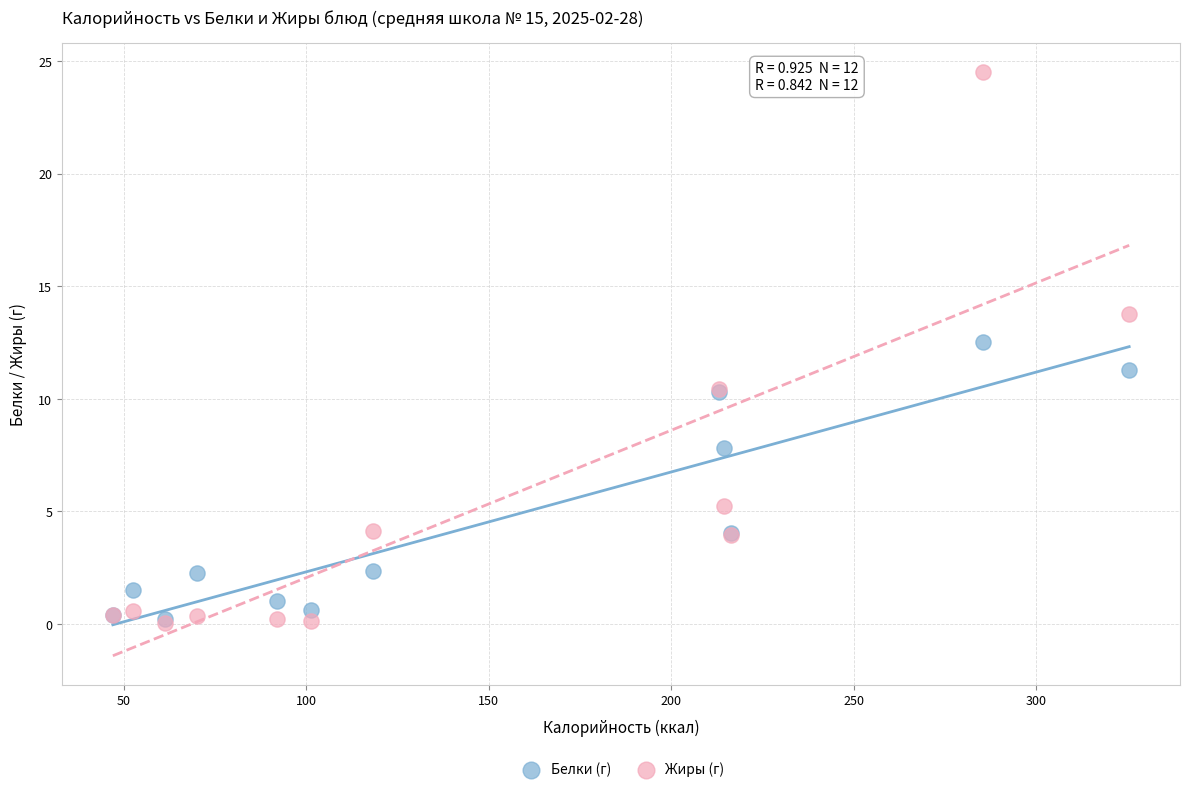

What are all the series names shown in the legend?

Белки (г), Жиры (г)